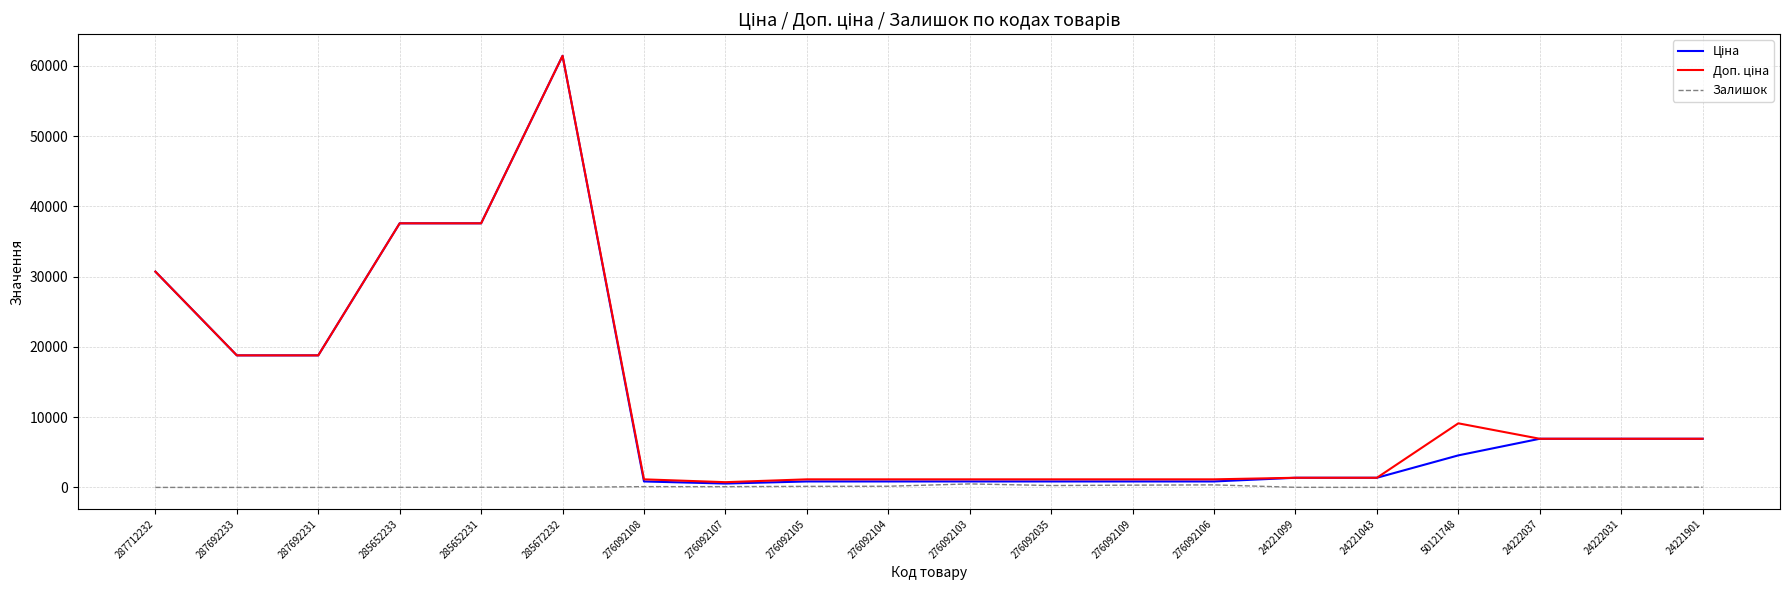

Which label corresponds to the largest value in the chart?

285672232